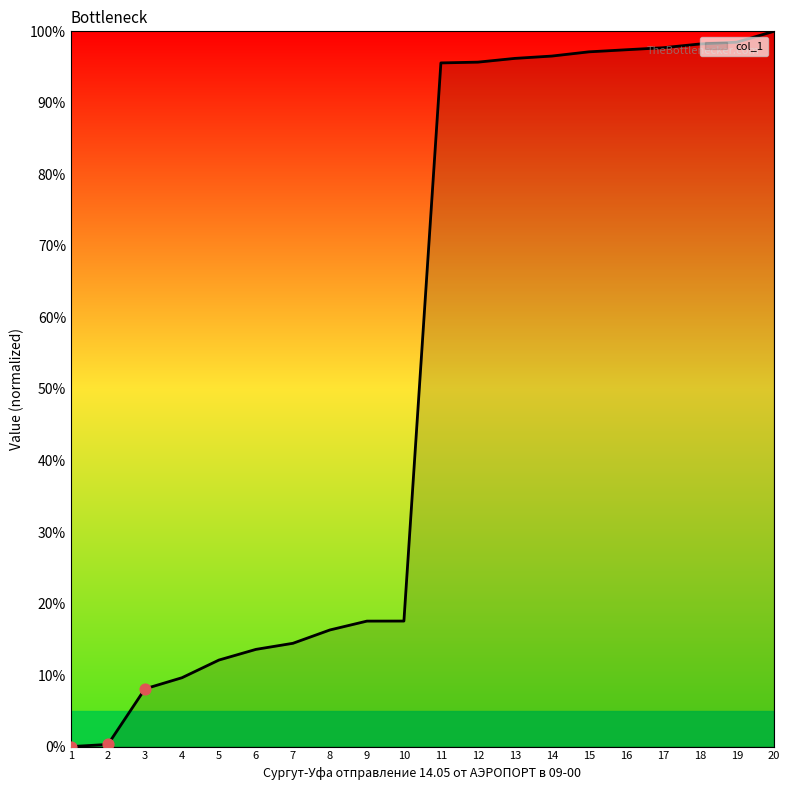

What is the ratio of the value at 4 to the value at 17?

0.1